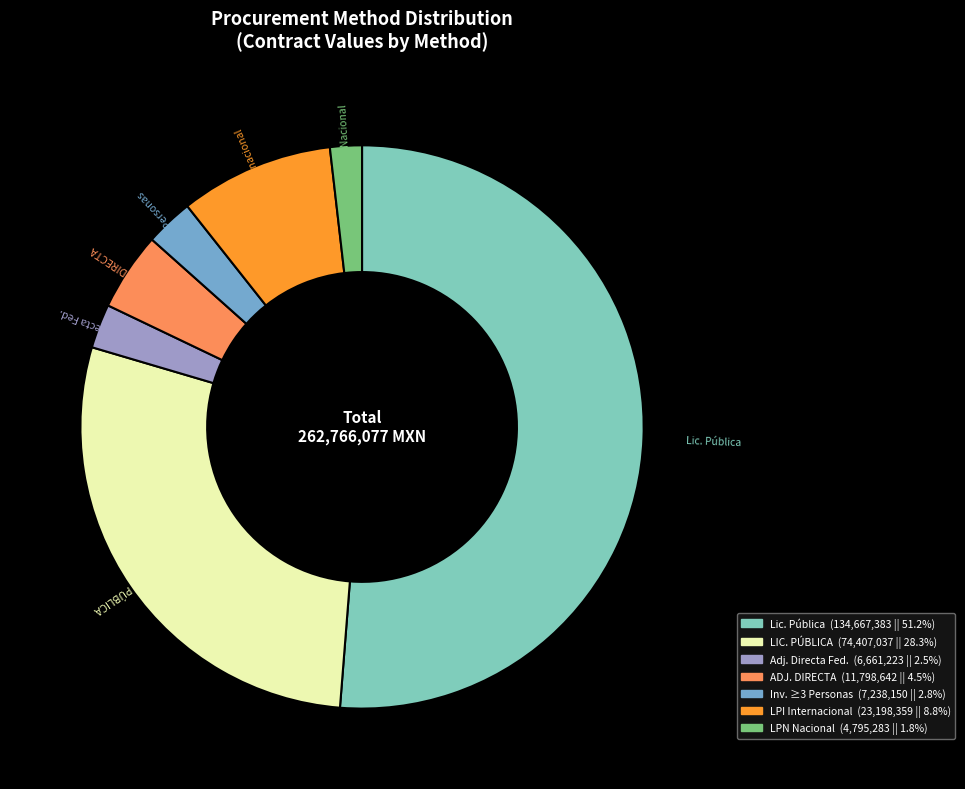

Between LIC. PÚBLICA and Lic. Pública, which is larger?

Lic. Pública